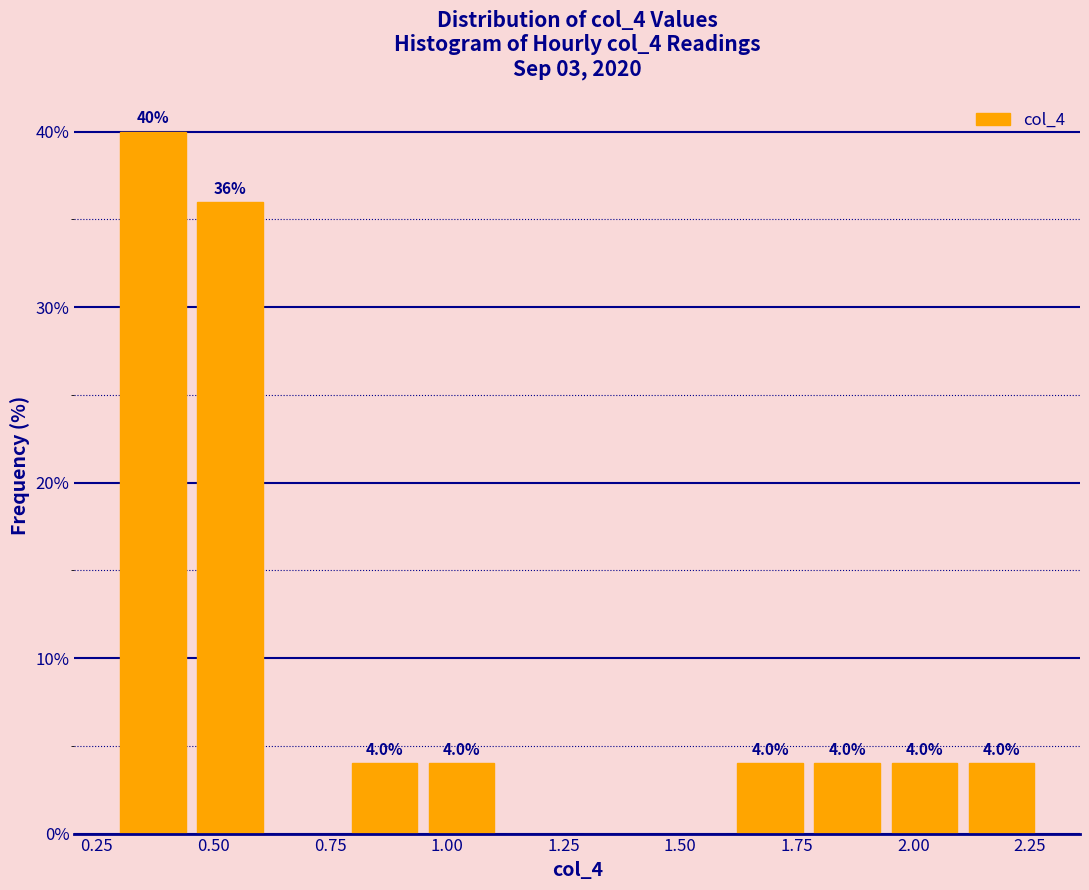

Read against the x-axis, roughly where is the centre of the tallest bar?

0.35